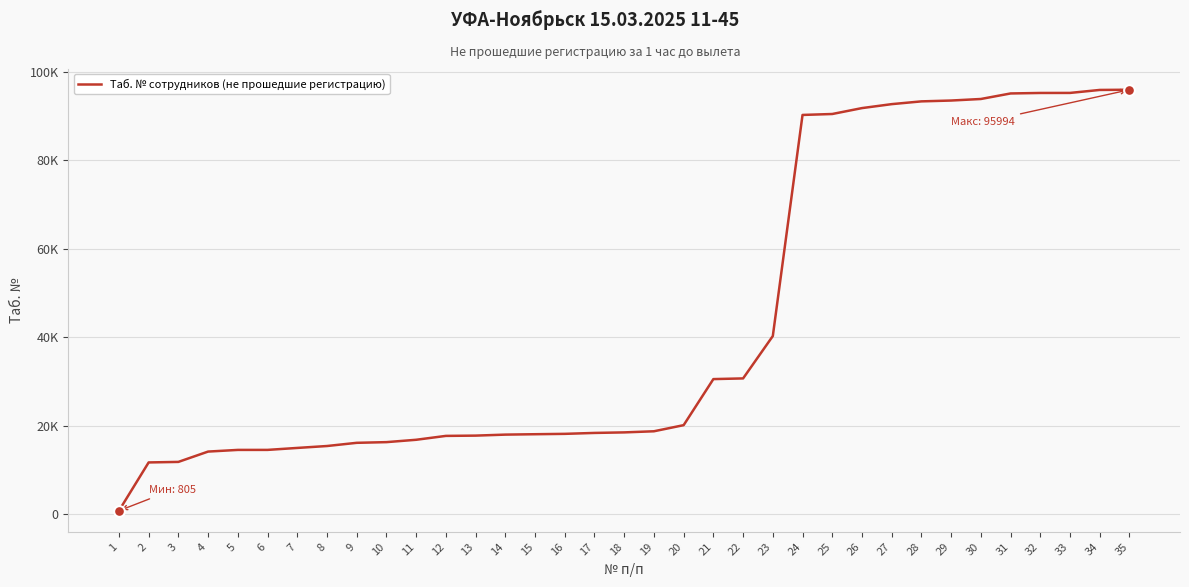

What is the ratio of the value at 15 to the value at 4?

1.3